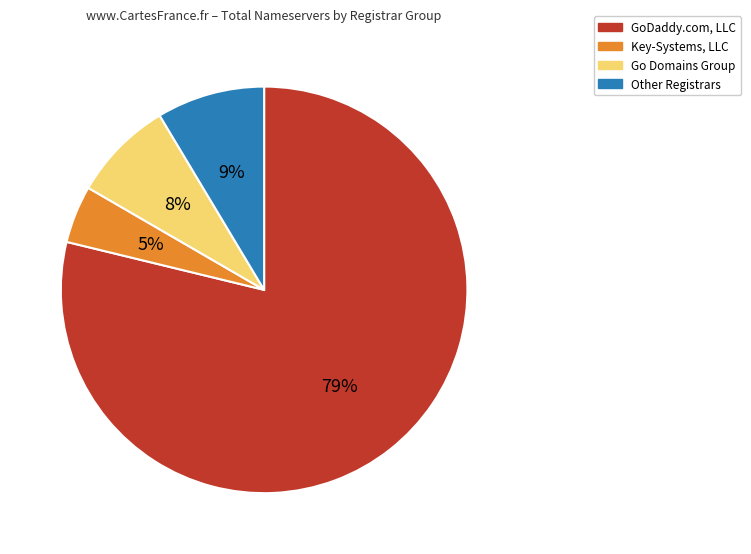

To the nearest percent, what is the average slice percentage?

25%